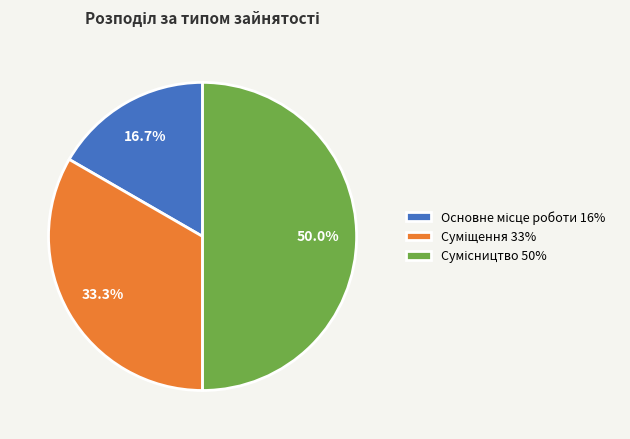

Approximately how many times larger is the value at Основне місце роботи compared to Сумісництво?

0.3